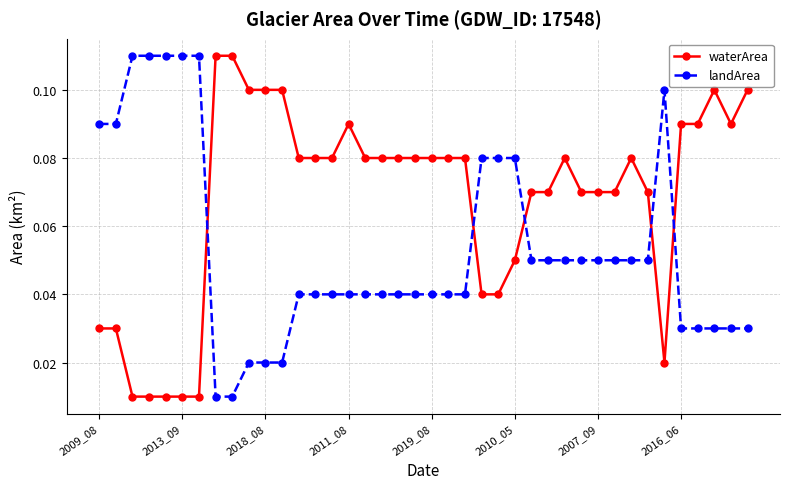

At how many categories does at least one series exceed 0?

40